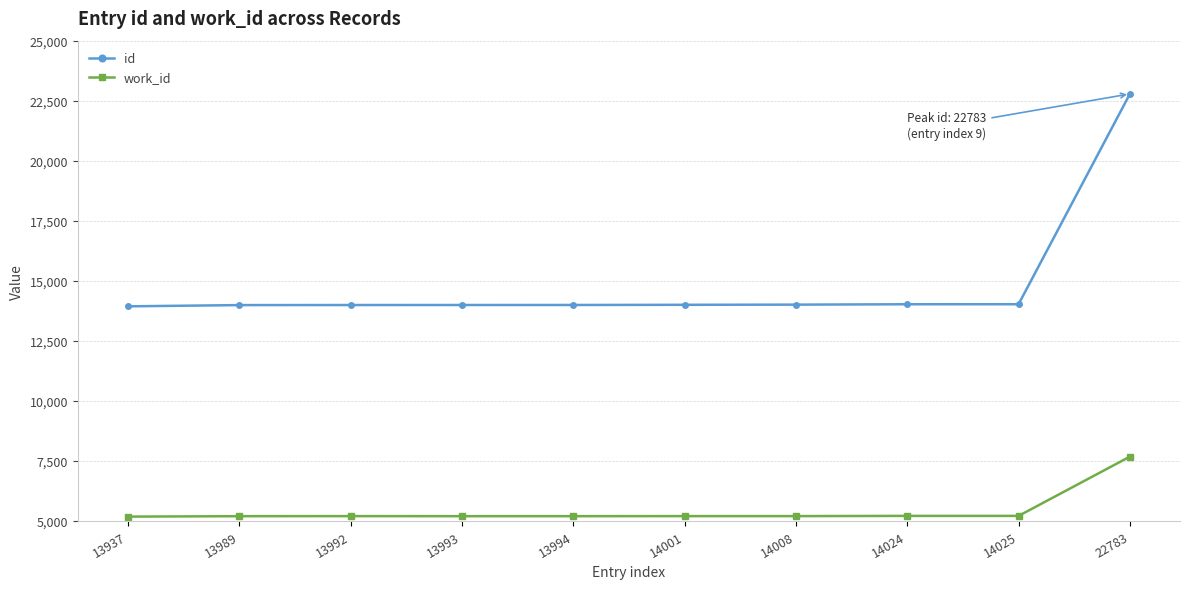

What is the difference between the id values at 13992 and 13994?

2